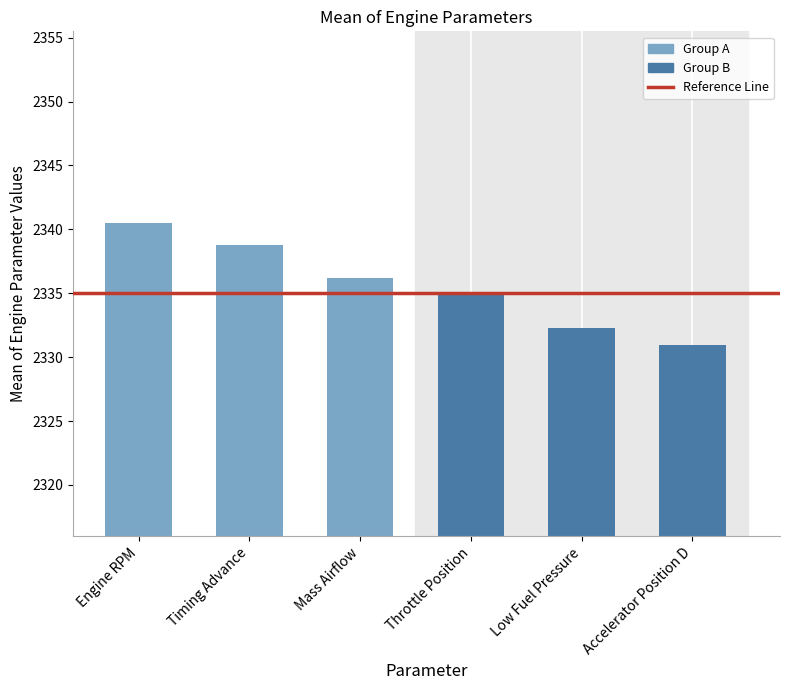

The chart shows a value of 2336.2 at Mass Airflow. True or false?

True